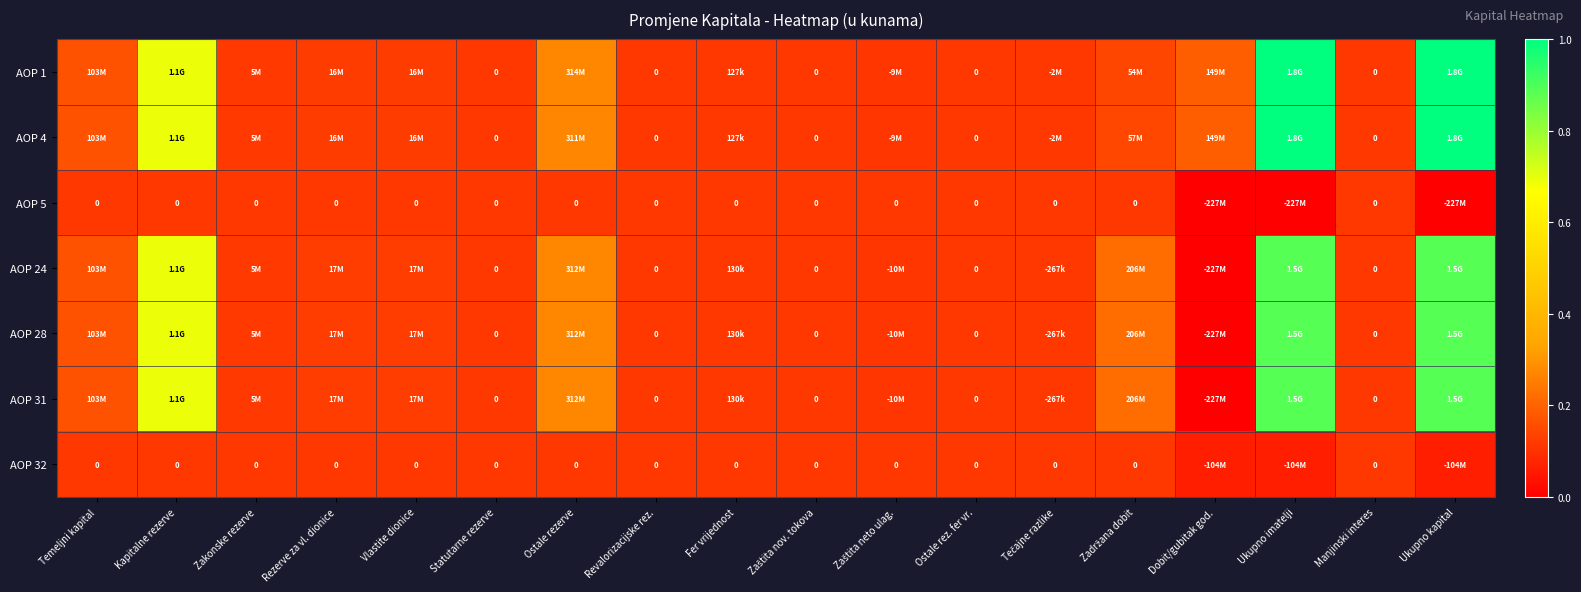

Count the AOP 1 values in the range 0 to 1.

18